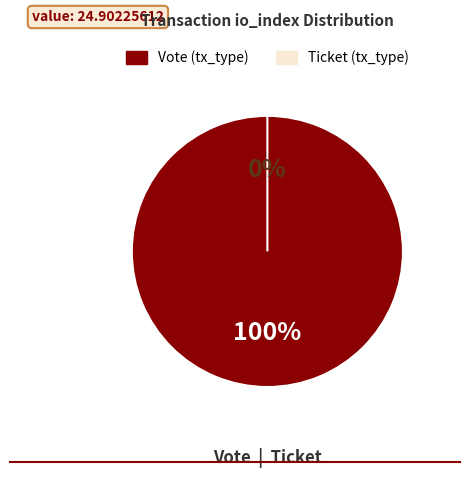

Is there a majority slice in this chart?

Yes